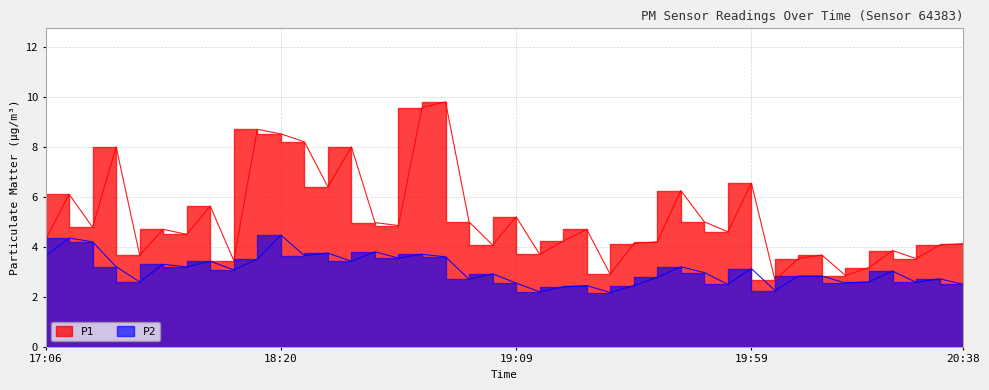

True or false: P1 has a value of 4.7 at 17:41.

True